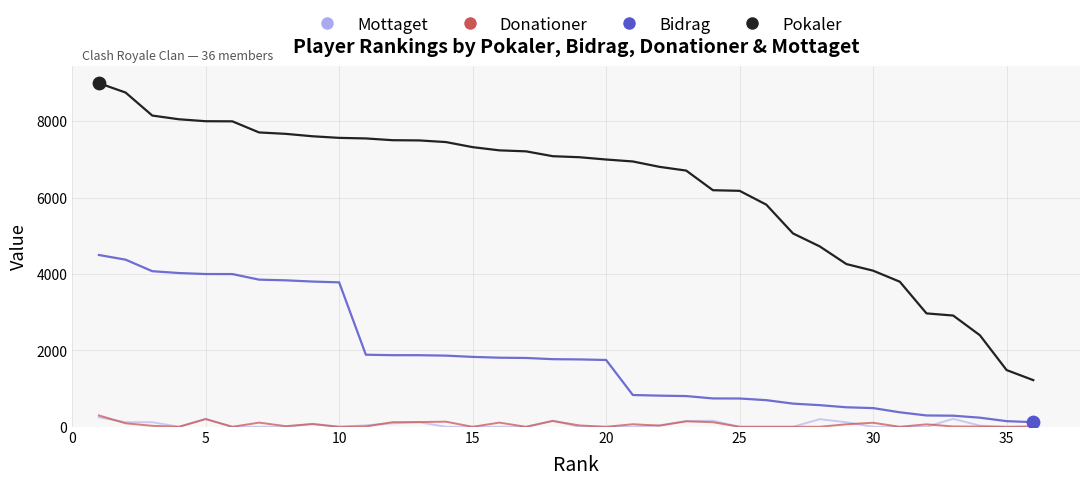

What are all the series names shown in the legend?

Mottaget, Donationer, Bidrag, Pokaler